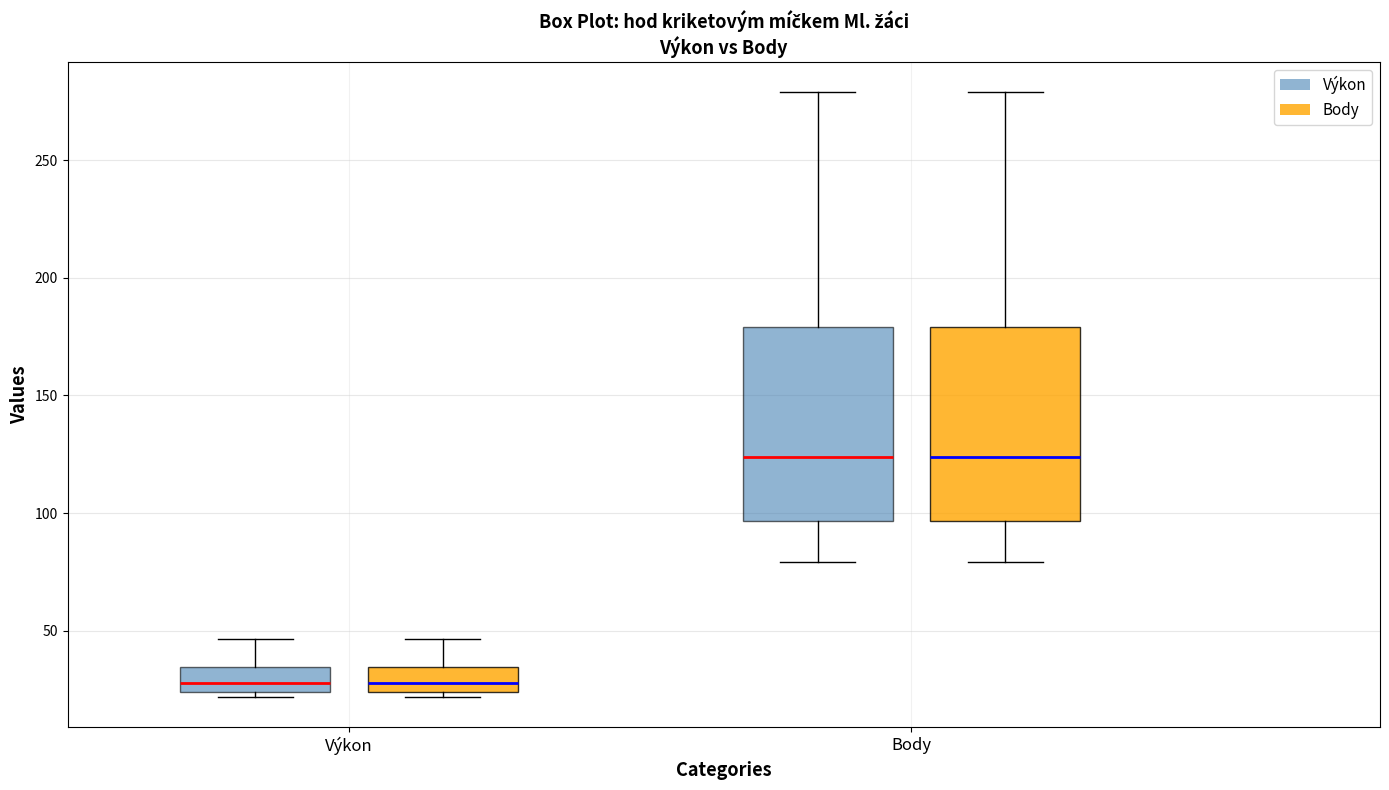

Where does the median line of the box for Výkon (Výkon) sit on the y-axis? The values are not printed on the chart, so give them approximately, as read against the axis.

30